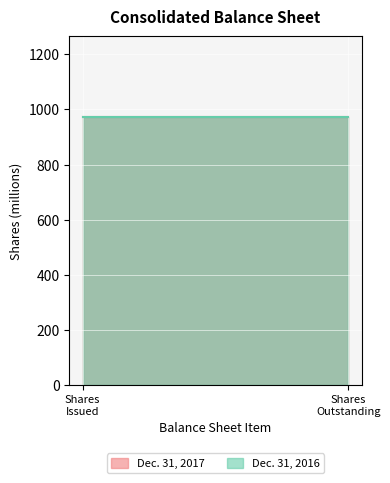

What are all the series names shown in the legend?

Dec. 31, 2017, Dec. 31, 2016